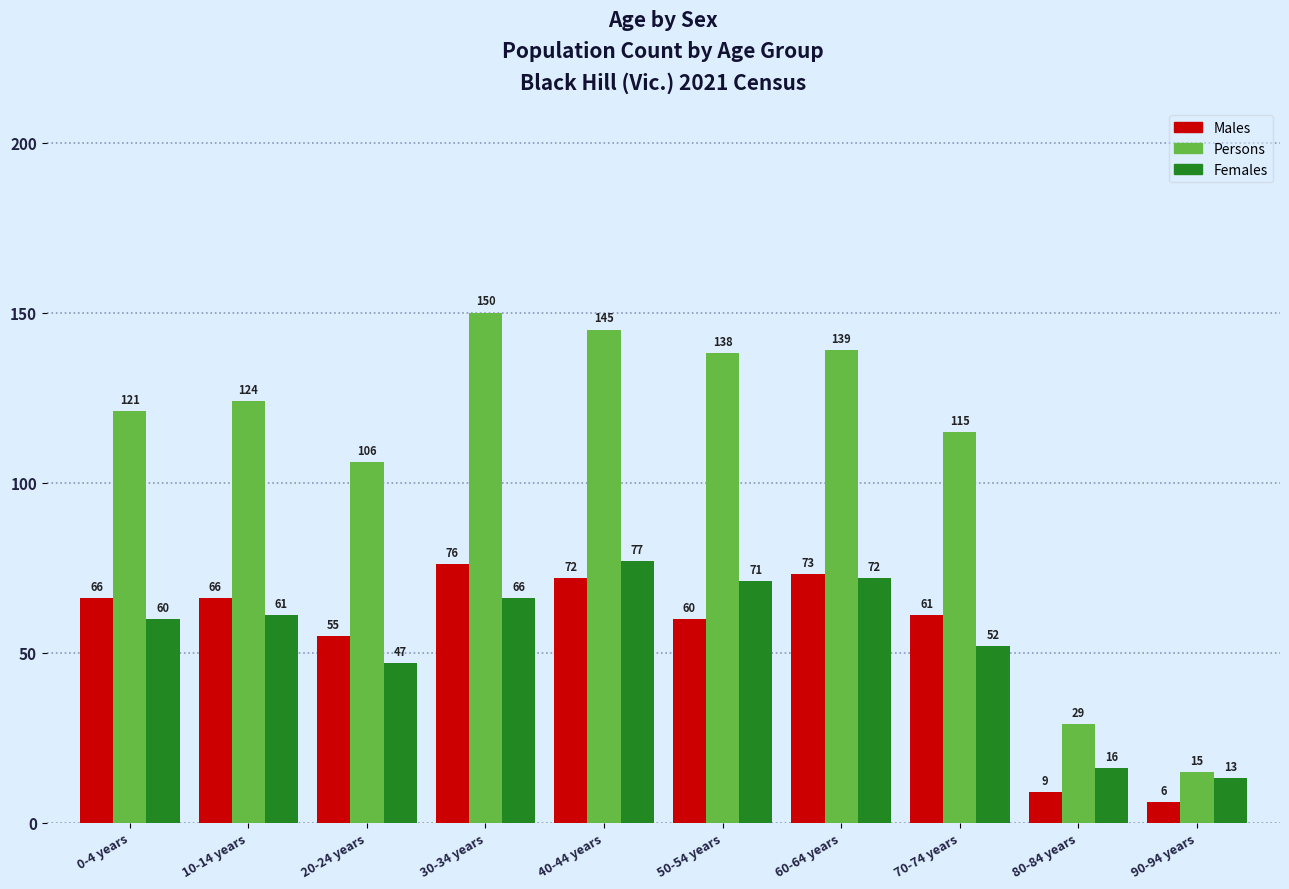

True or false: Females has a value of 27 at 80-84 years.

False